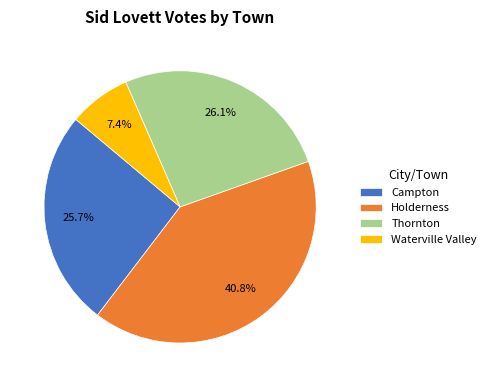

To the nearest percent, what is the average slice percentage?

25%